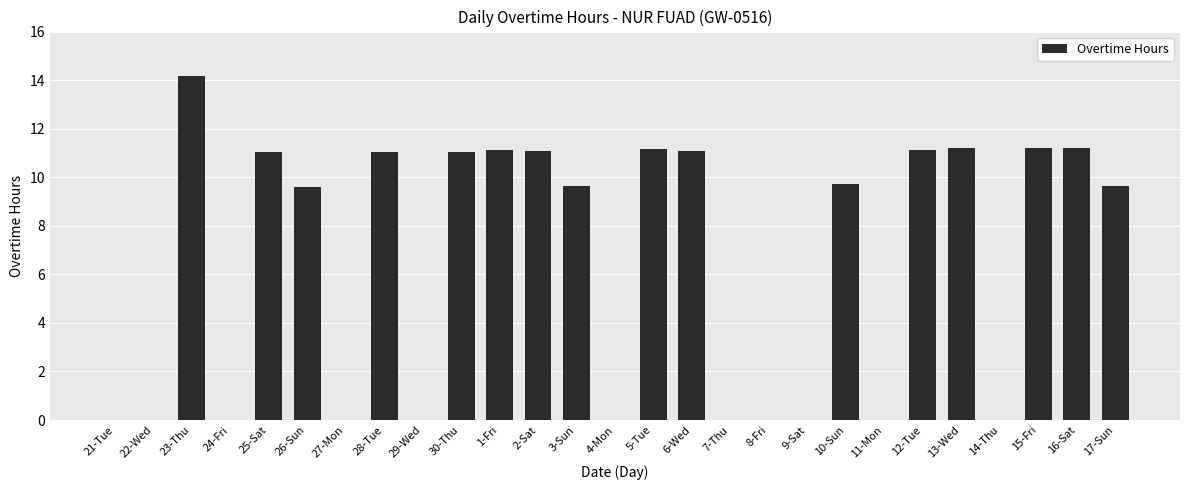

What is the change in value from 25-Sat to 11-Mon?

-11.0